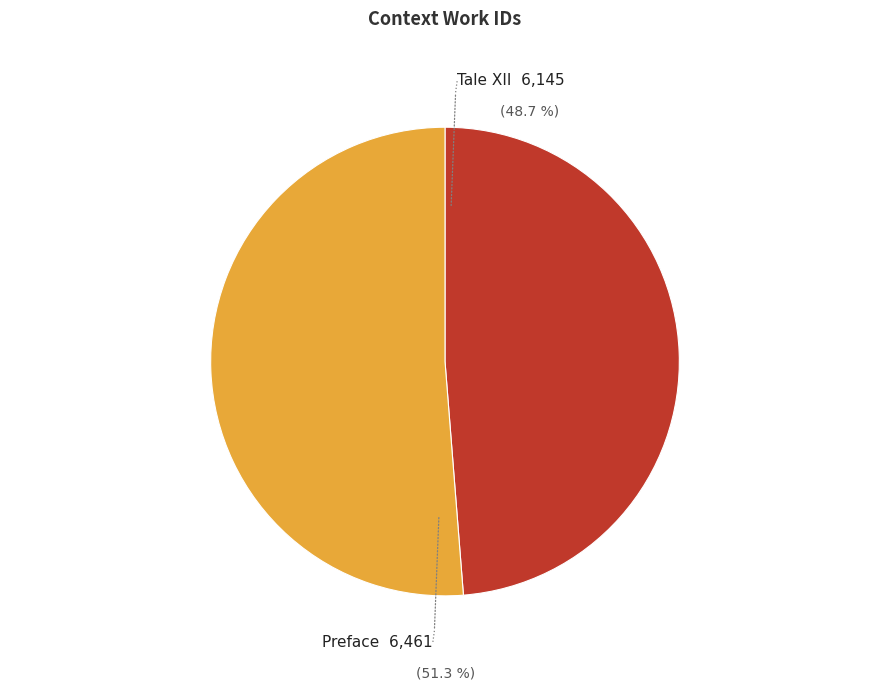

Is the sum of Tale XII and Preface greater than half?

Yes